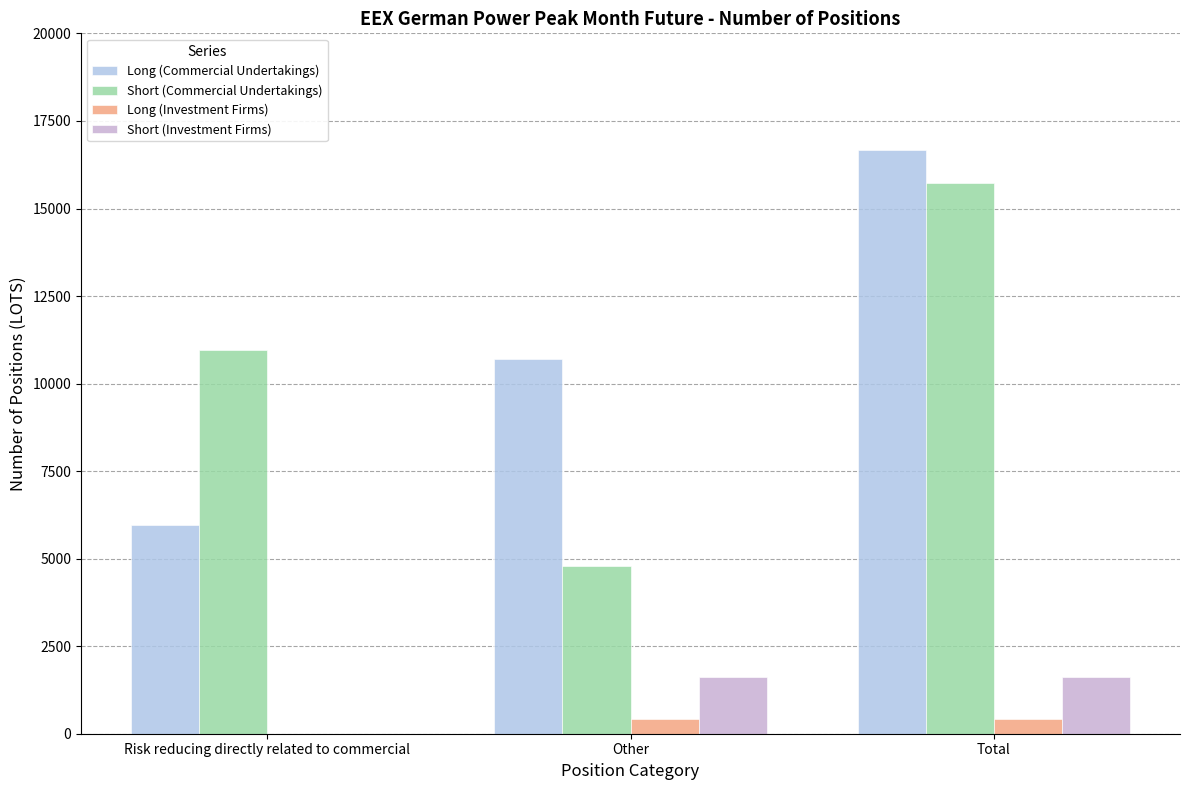

What is the sum of the Long (Investment Firms) values at Total and Other?

832